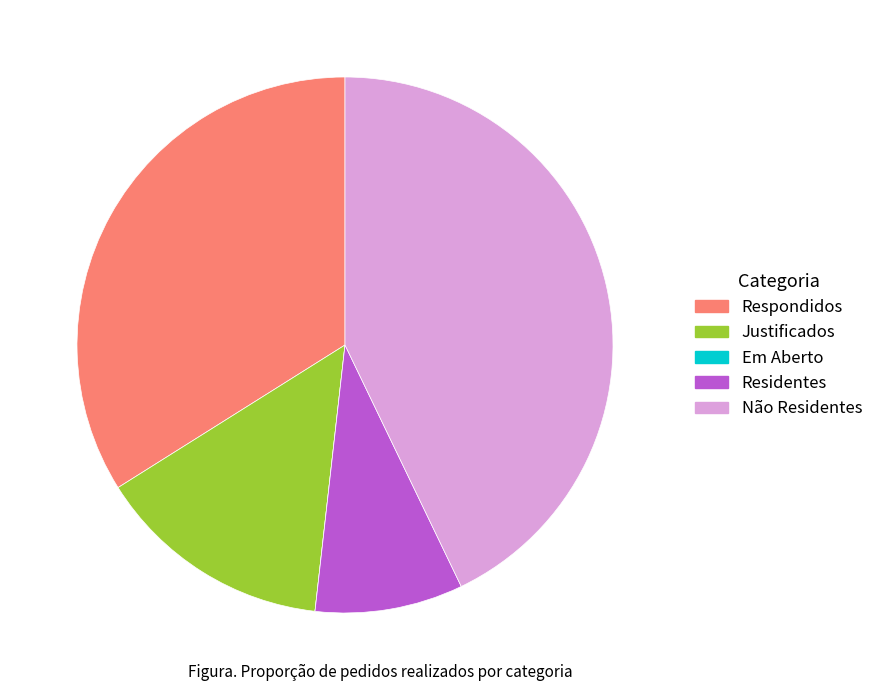

Combined, do Respondidos and Residentes account for over 50%?

No